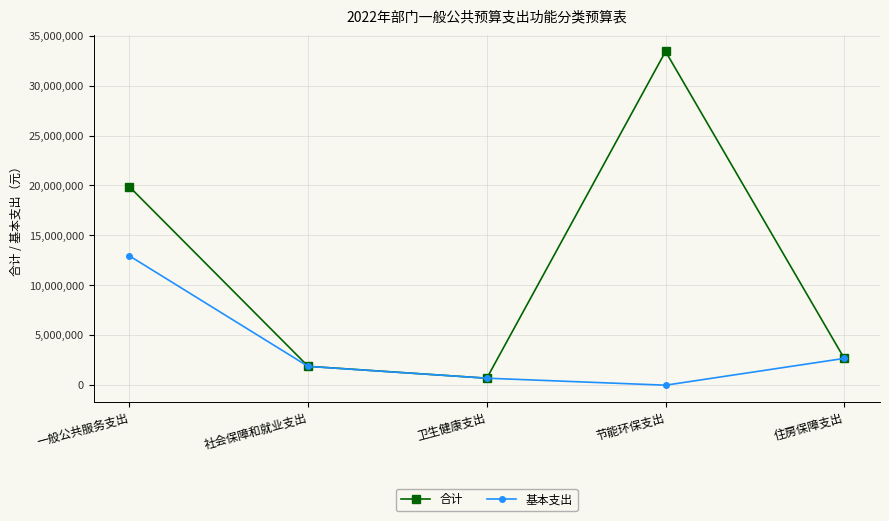

Is the value of 基本支出 at 卫生健康支出 greater than the value of 合计 at 住房保障支出?

No